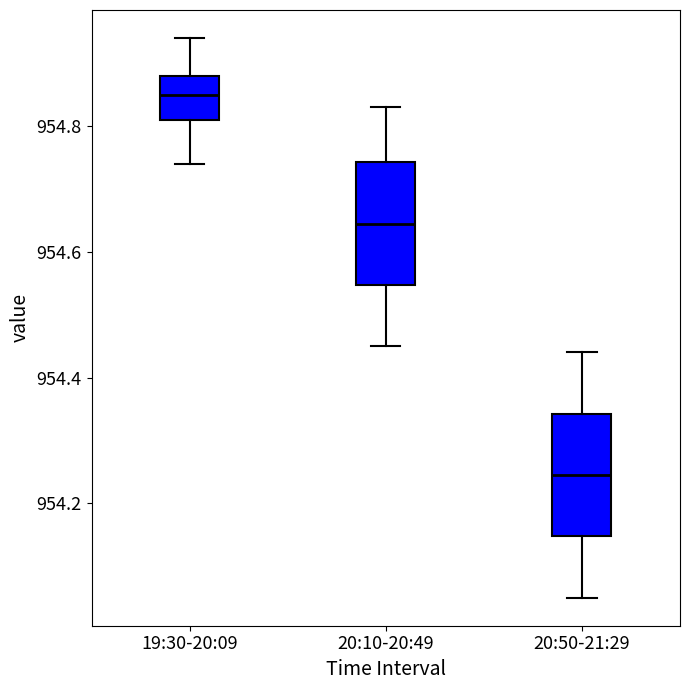

Where does the median line of the box for 19:30-20:09 sit on the y-axis? The values are not printed on the chart, so give them approximately, as read against the axis.

954.86